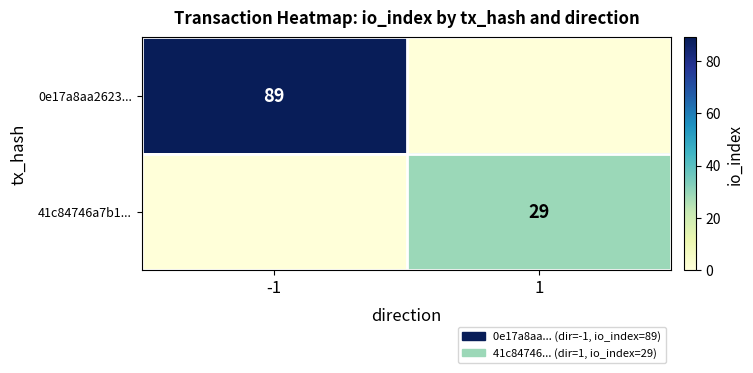

True or false: 41c84746a7b1... has a value of 45 at 1.

False